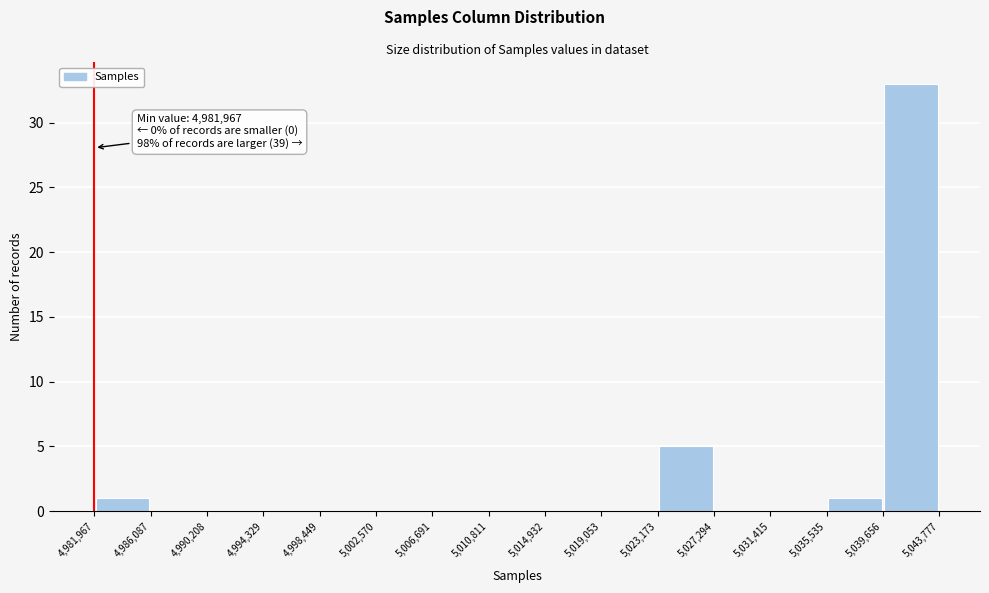

Which range on the x-axis has the tallest bar?

5,039,656 to 5,043,777